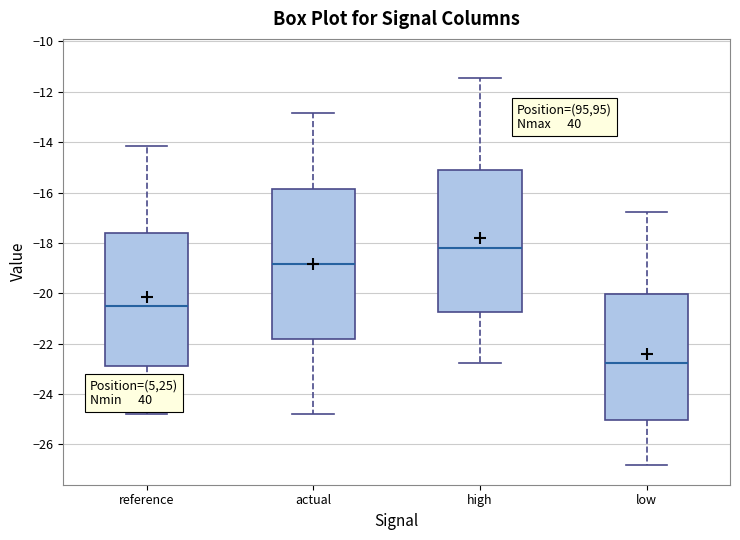

Which box's median line is the lowest?

low